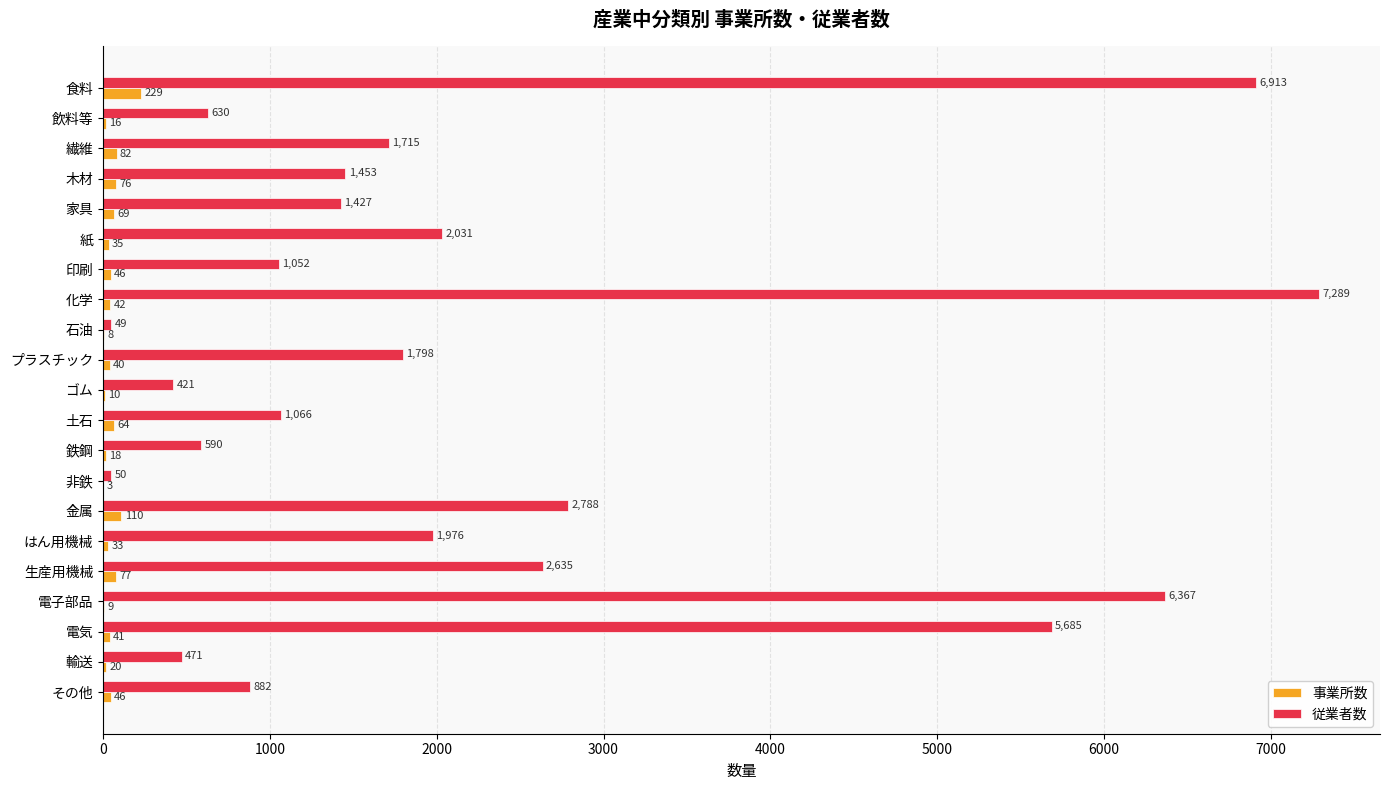

At which label is 事業所数 closest to 116?

金属